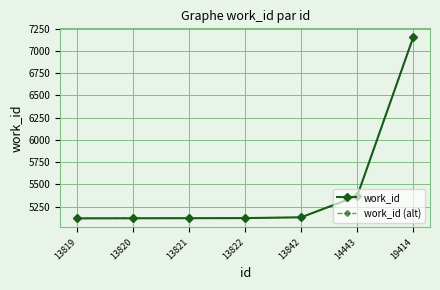

Count the number of categories in the chart.

7